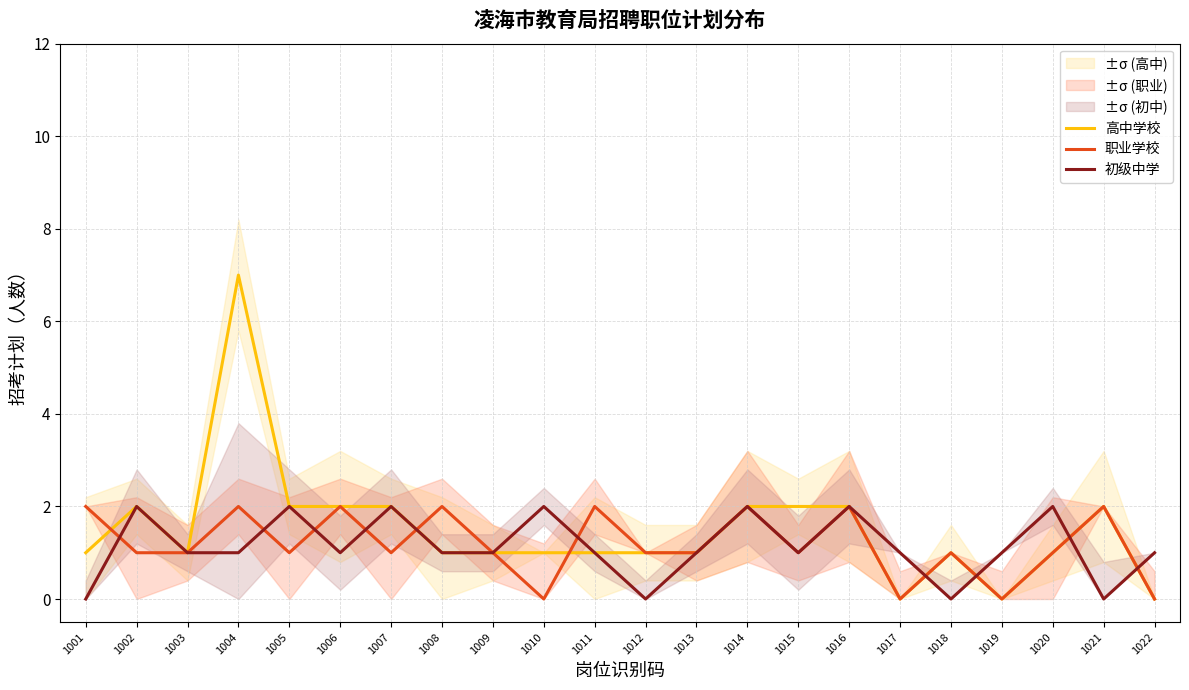

Which category has the highest value across all series?

1004